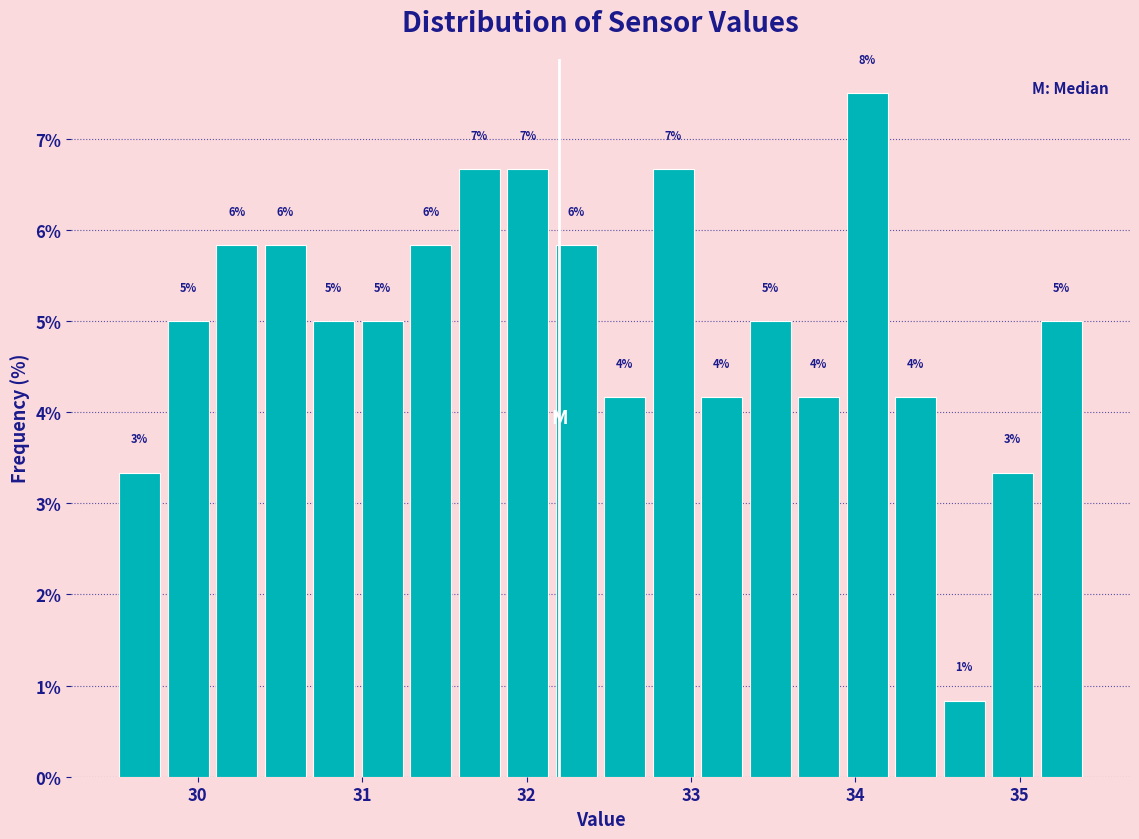

Around what value on the x-axis is the tallest bar? Give the approximate position of its centre, as read against the axis.

34.1